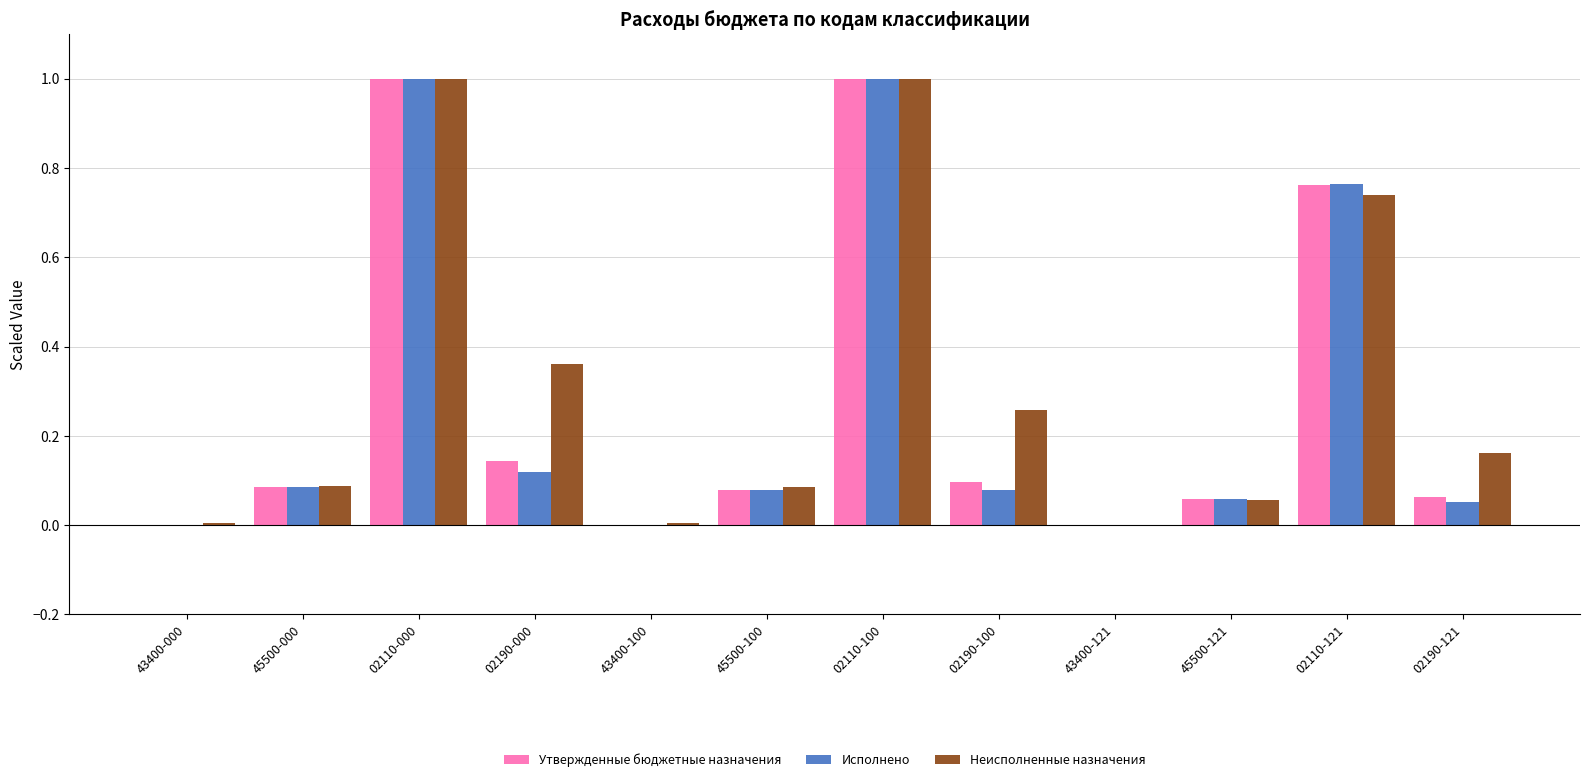

True or false: Исполнено has a value of 0.0 at 45500-121.

False